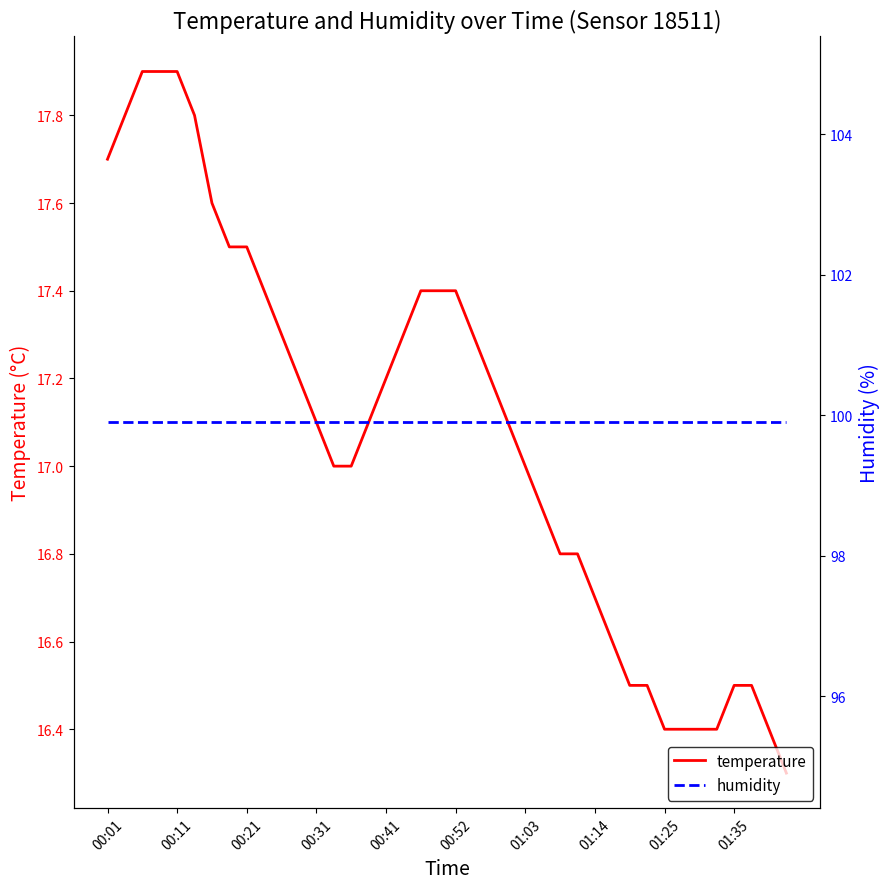

True or false: humidity has more than 0 points higher than both neighbors.

False